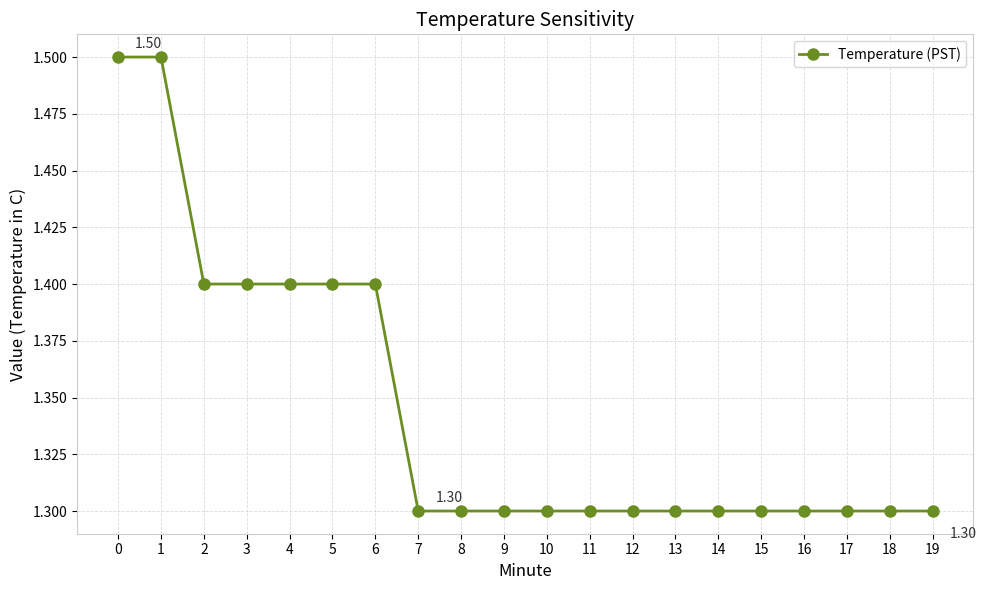

Read the value at 11.

1.3